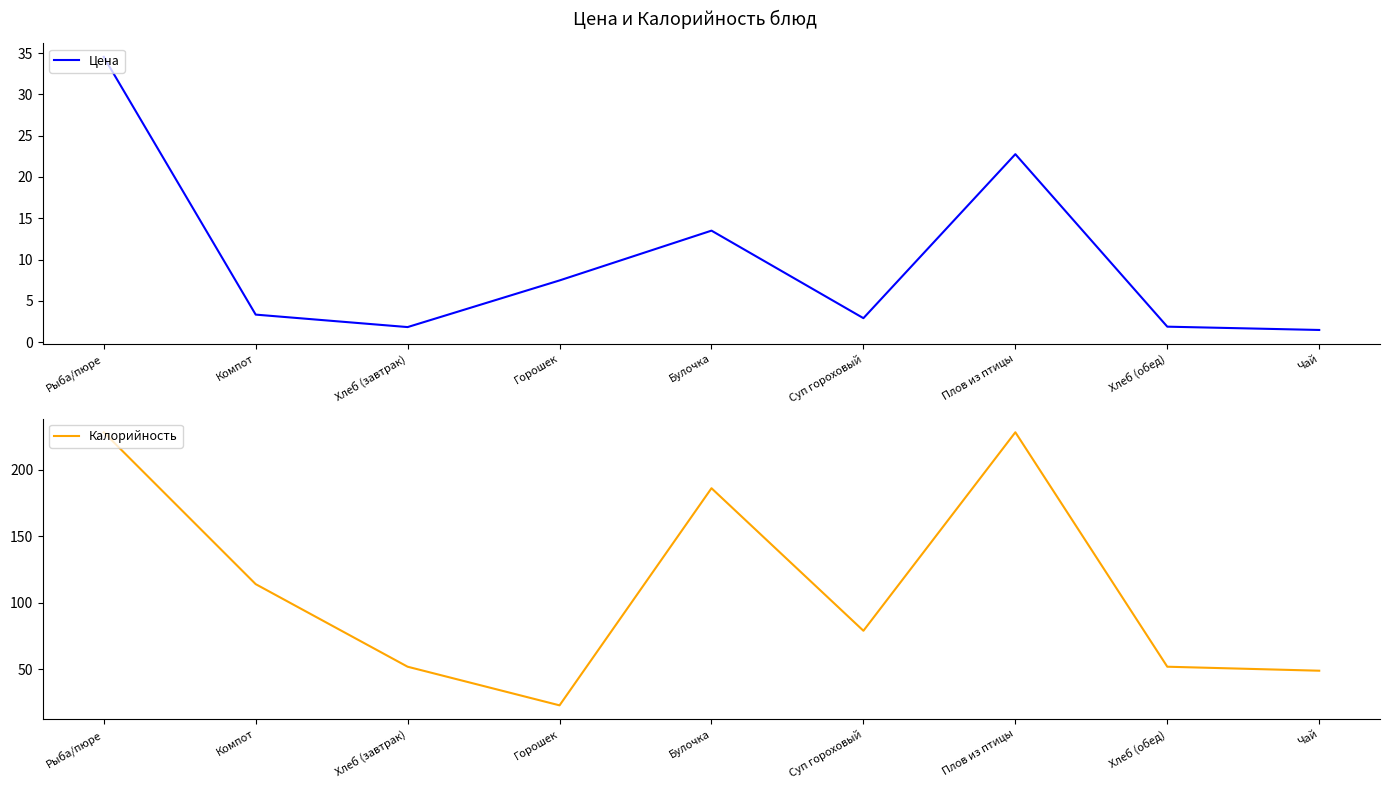

Is it true that Цена equals 9.1 at Плов из птицы?

False